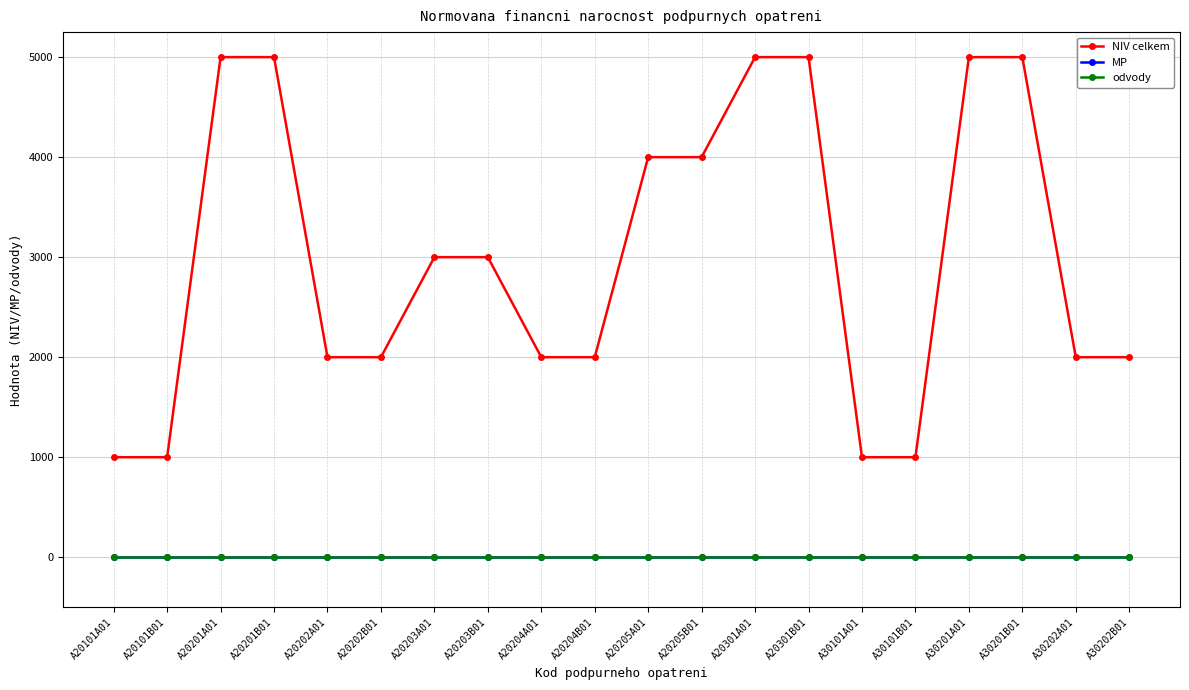

What is the sum of the NIV celkem values at A20202A01 and A30101A01?

3000